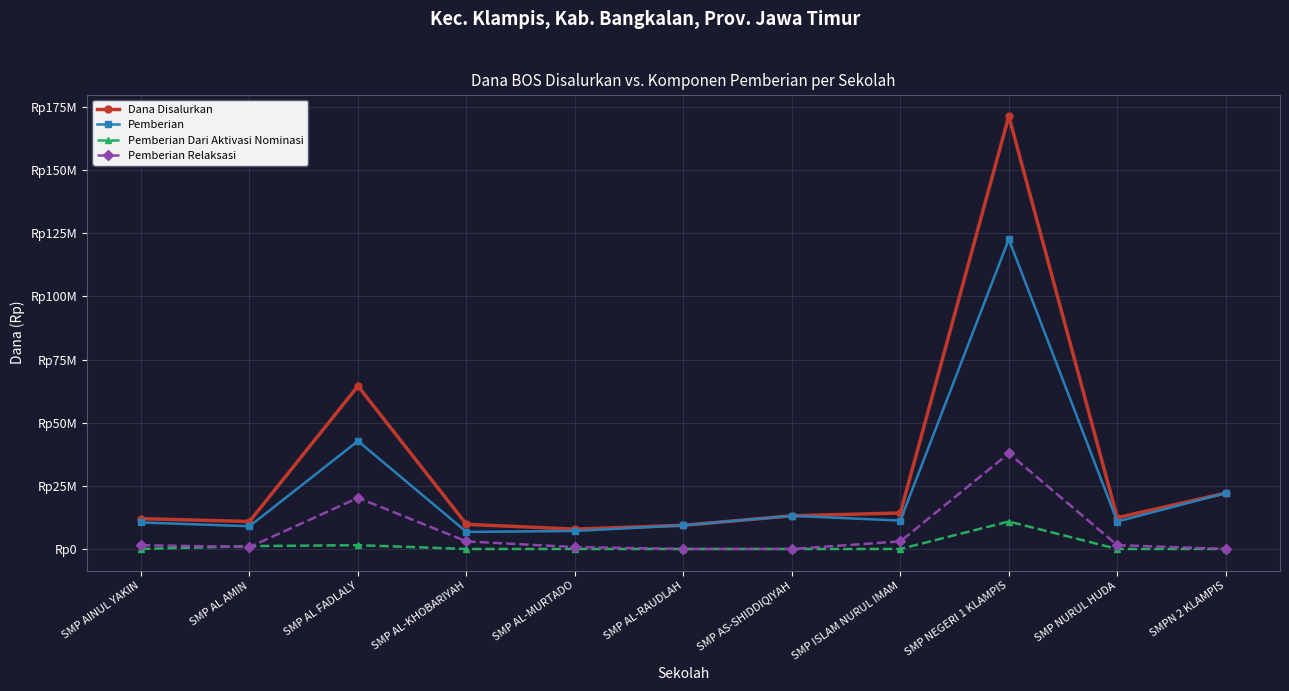

At which category does the chart reach its minimum across all series?

SMP AINUL YAKIN